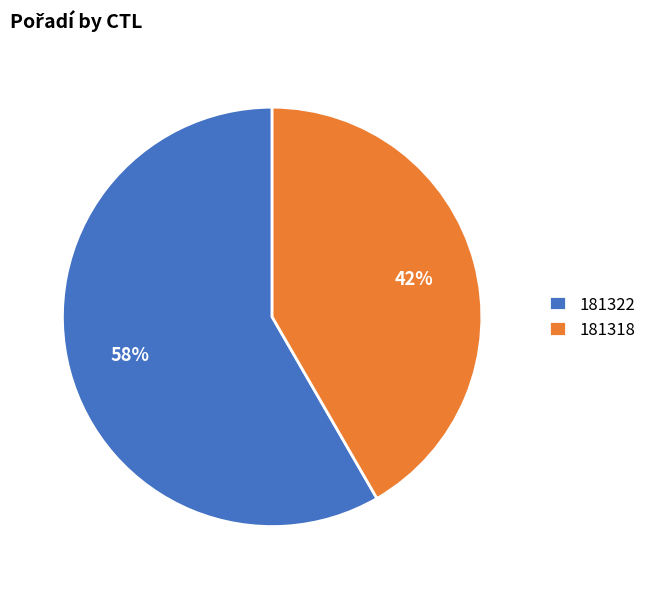

How many segments does this pie chart have?

2